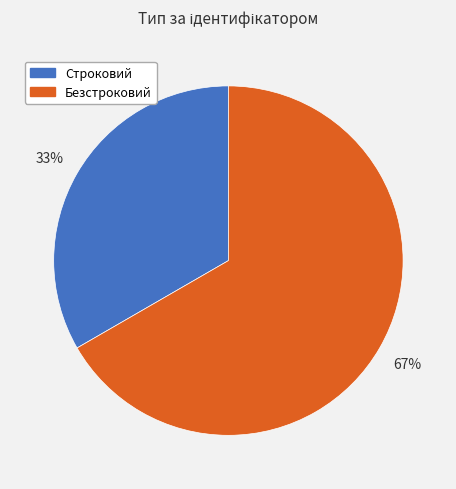

Does Строковий account for over 50% of the chart?

No